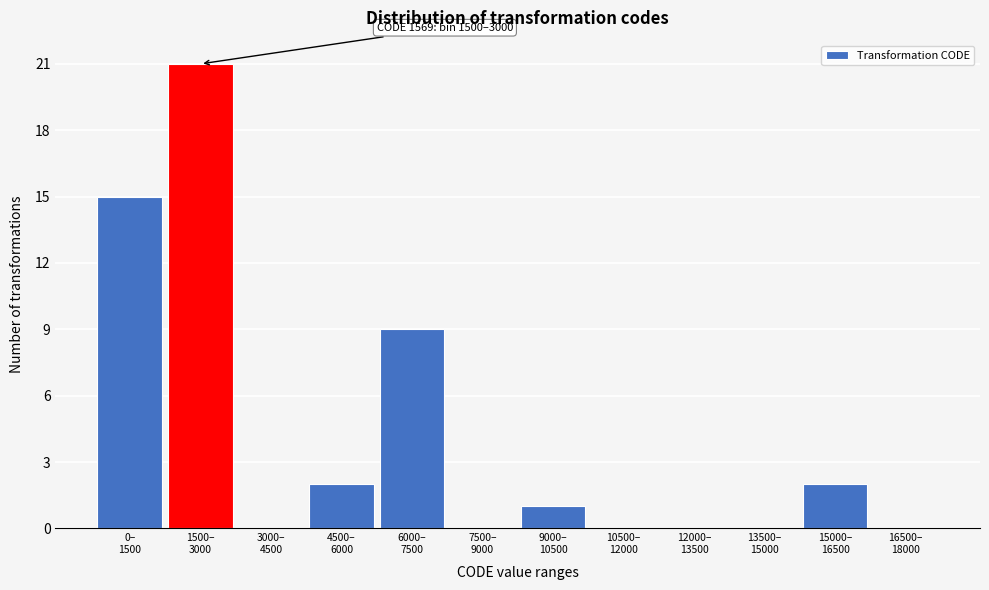

What is the sum of all values?

50